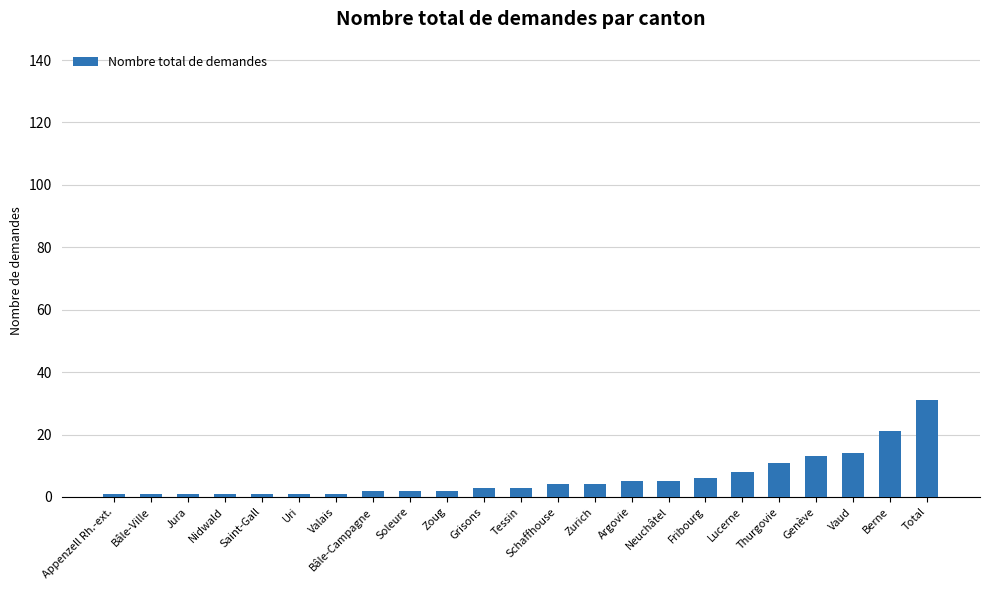

What is the average value?

6